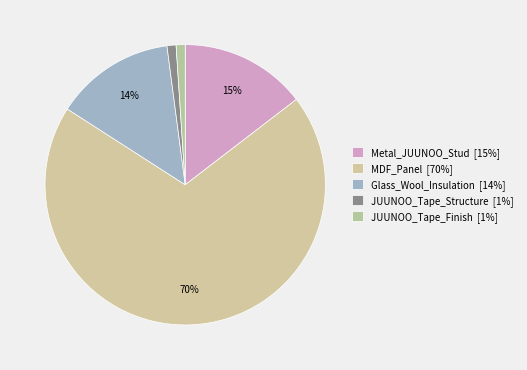

How many slices are in this pie chart?

5